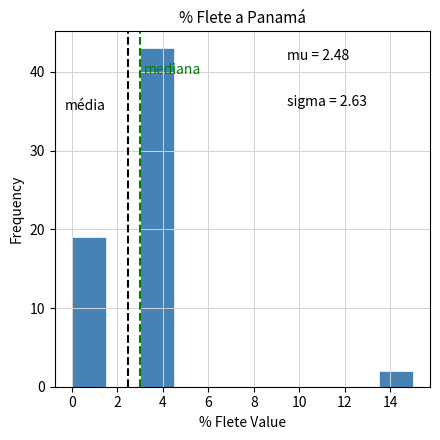

Over which range of the x-axis is the bar tallest?

3.0 to 4.5